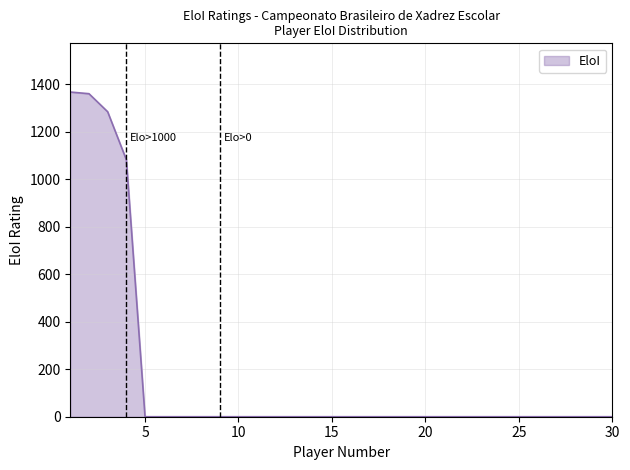

What is the difference between the maximum and minimum values?

1367